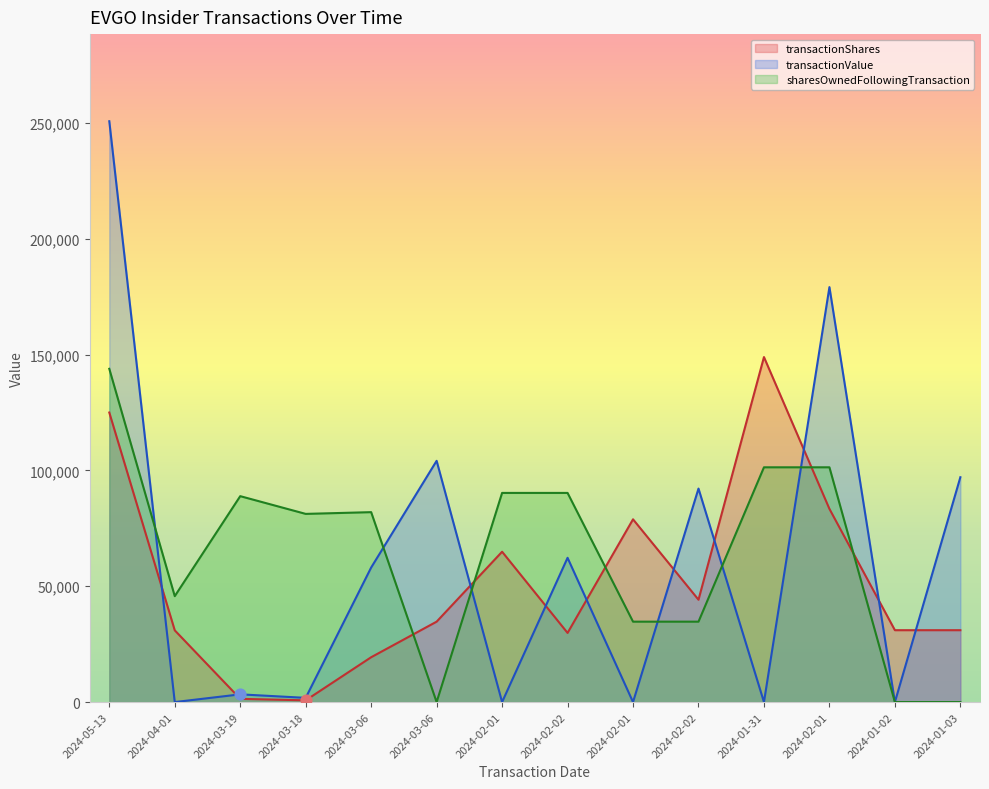

What are all the series names shown in the legend?

transactionShares, transactionValue, sharesOwnedFollowingTransaction